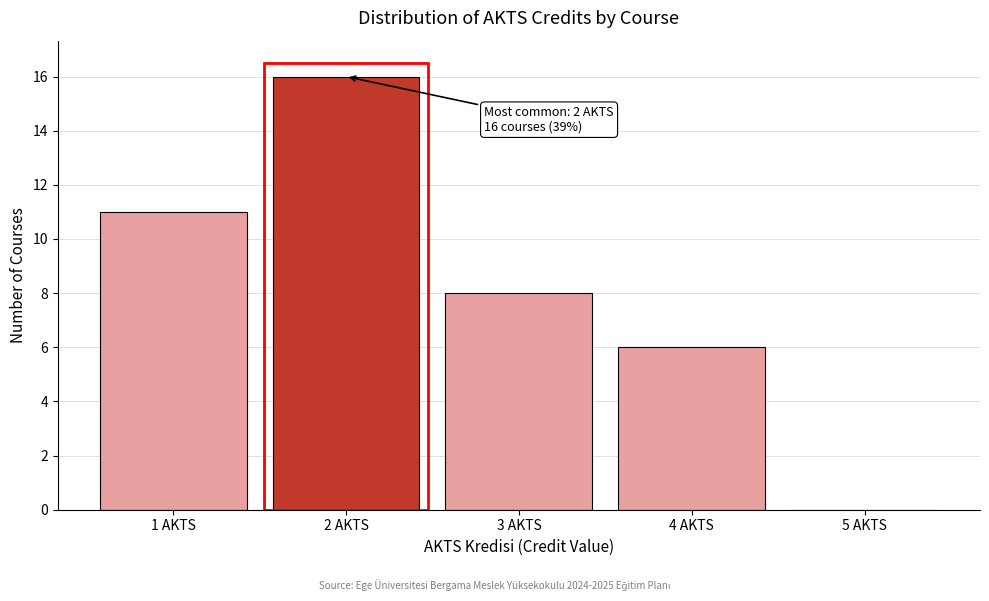

Which range on the x-axis has the tallest bar?

1.5 to 2.5